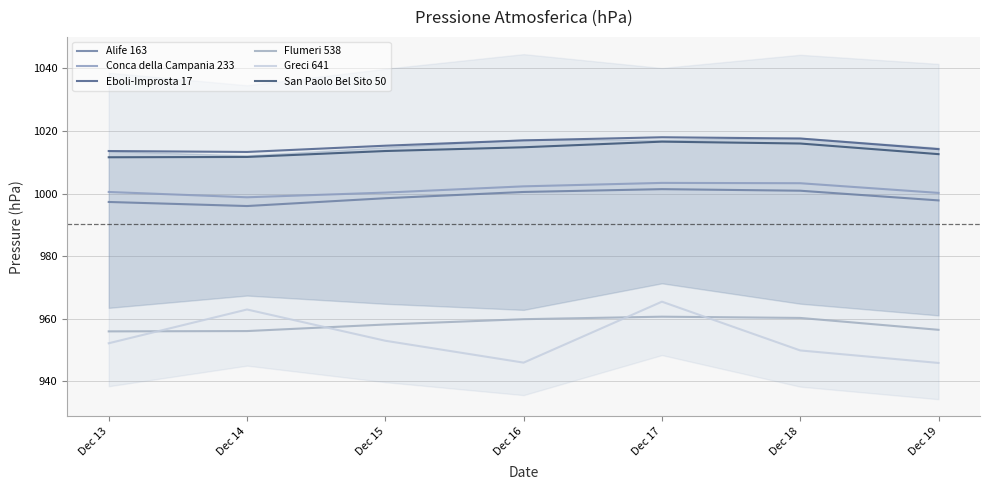

Does the chart display data point markers on the line(s)?

No